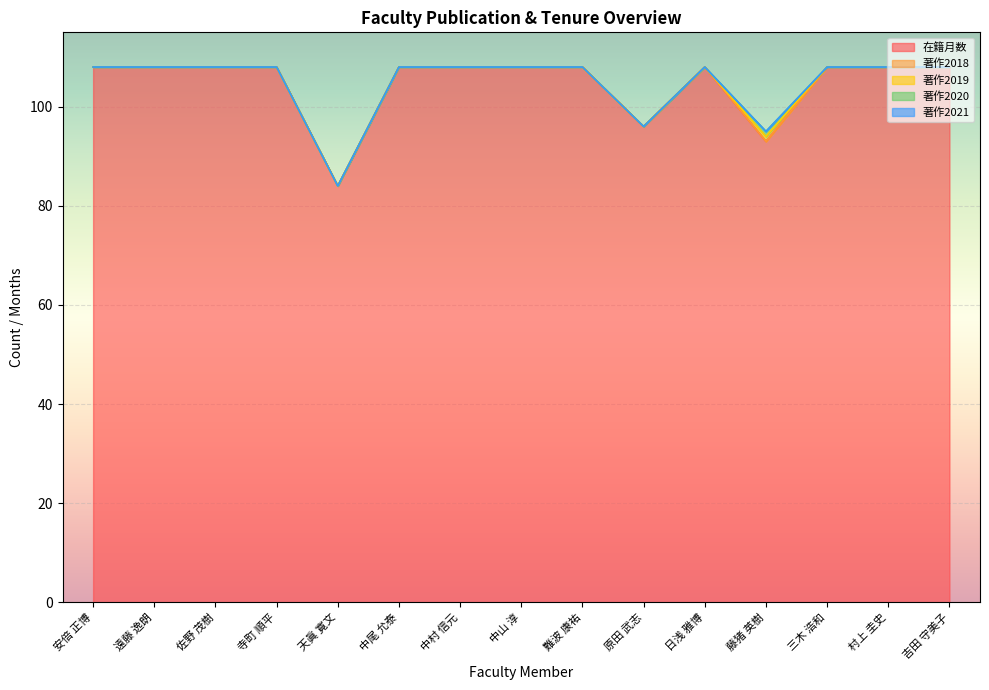

True or false: 著作2021 and 著作2019 cross at least once.

False